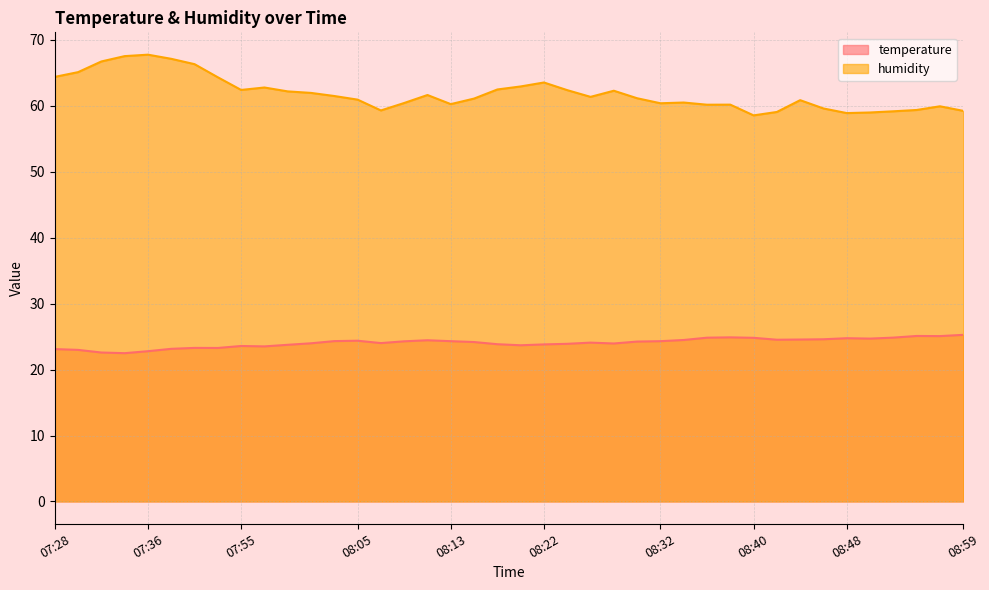

How many series are shown in this chart?

2